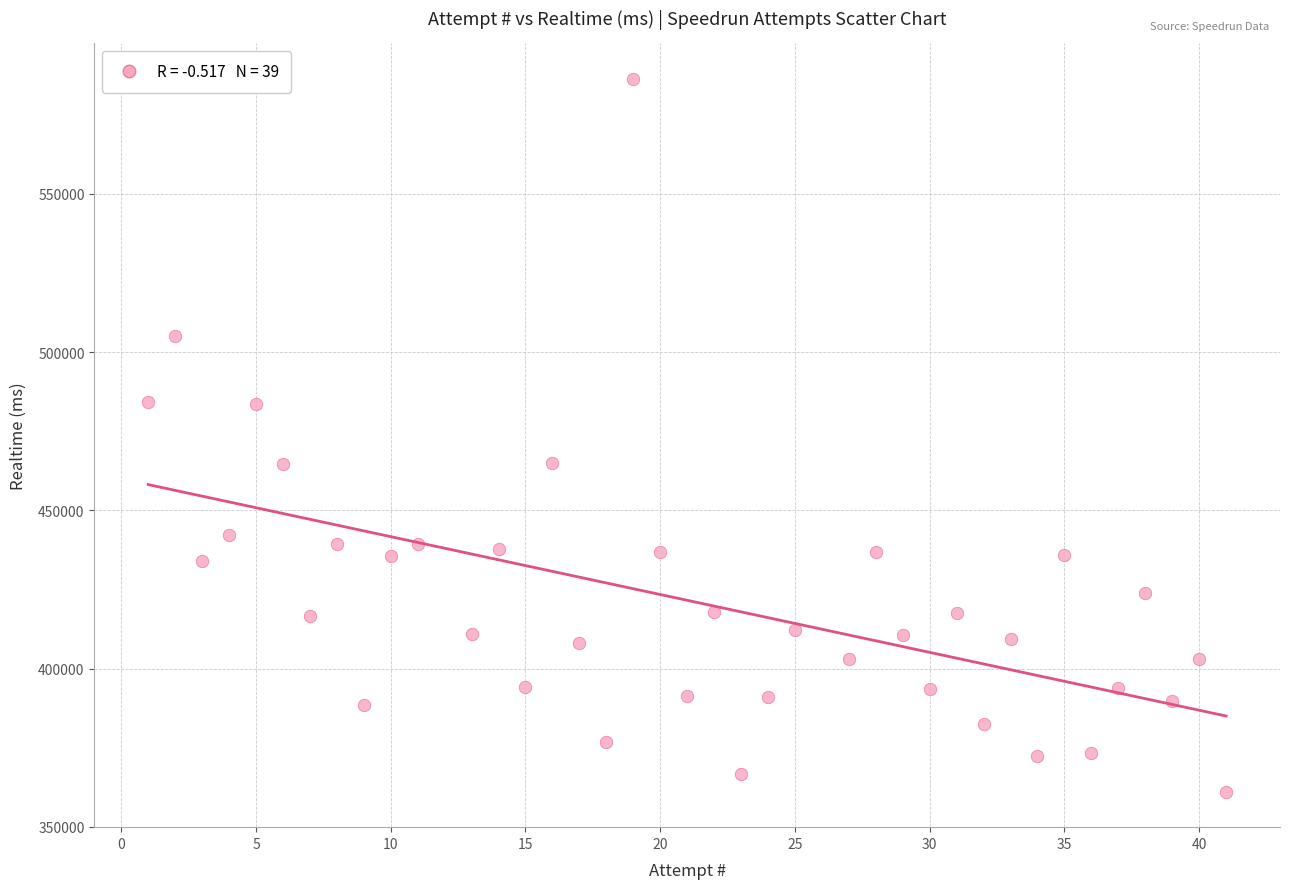

What is the range of X values (max minus min)?

40